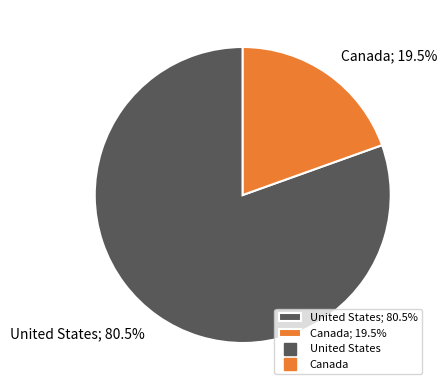

Between Canada; 19.5% and United States; 80.5%, which is larger?

United States; 80.5%